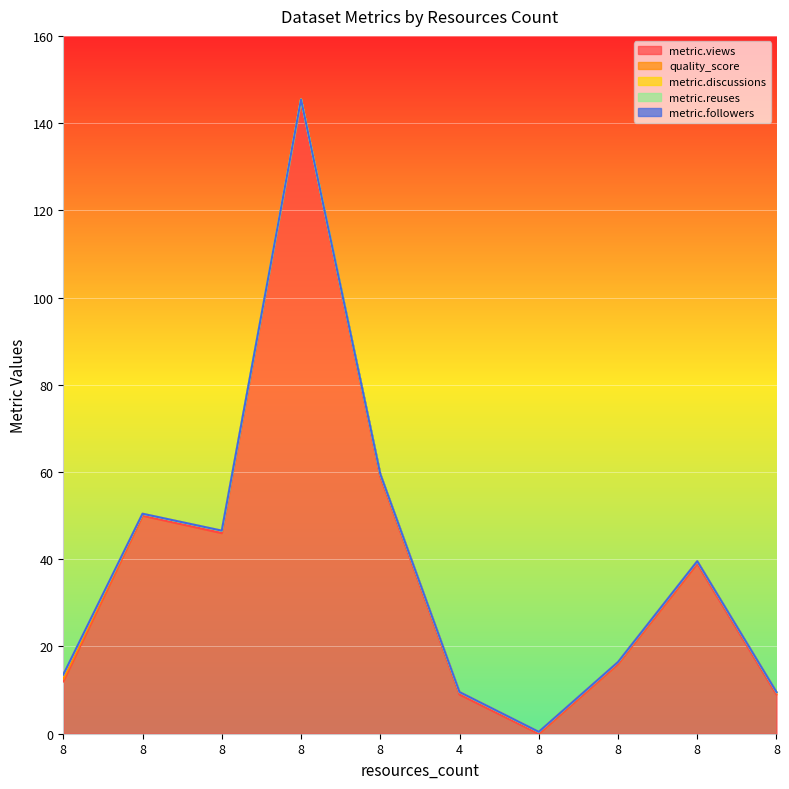

The quality_score series shows 0.4 at 8. True or false?

True